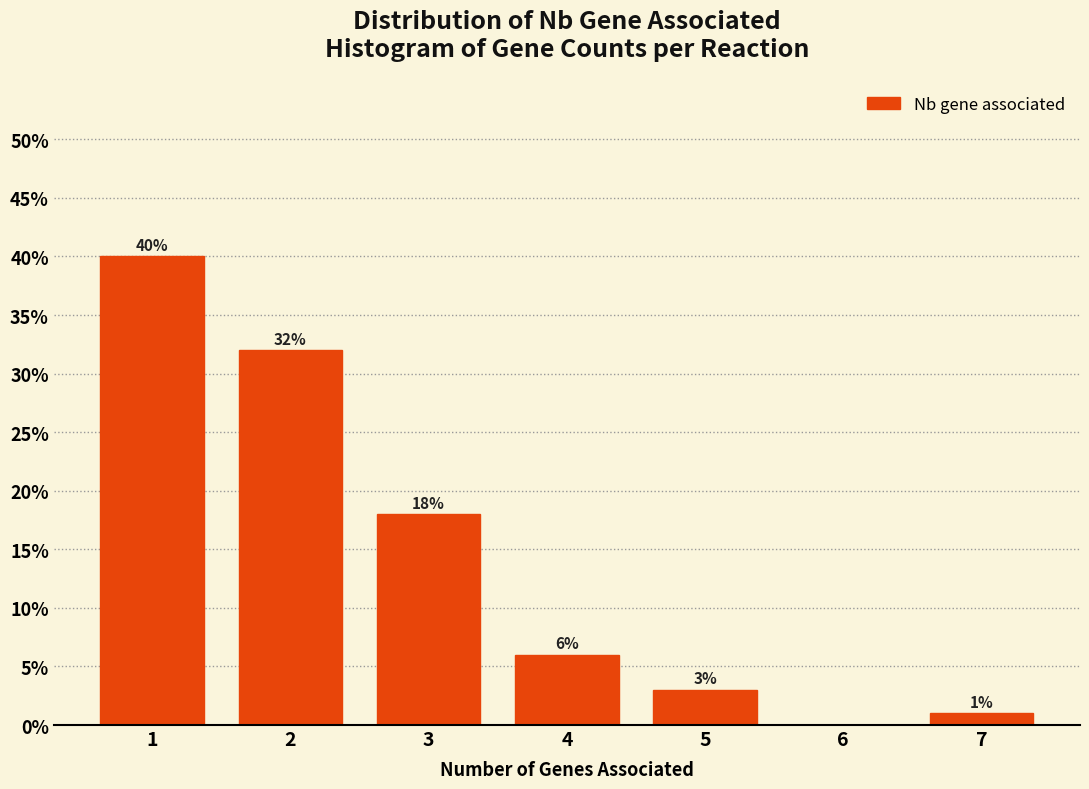

Reading right to left, list all the values displayed in this chart.

7=1	6=0	5=3	4=6	3=18	2=32	1=40